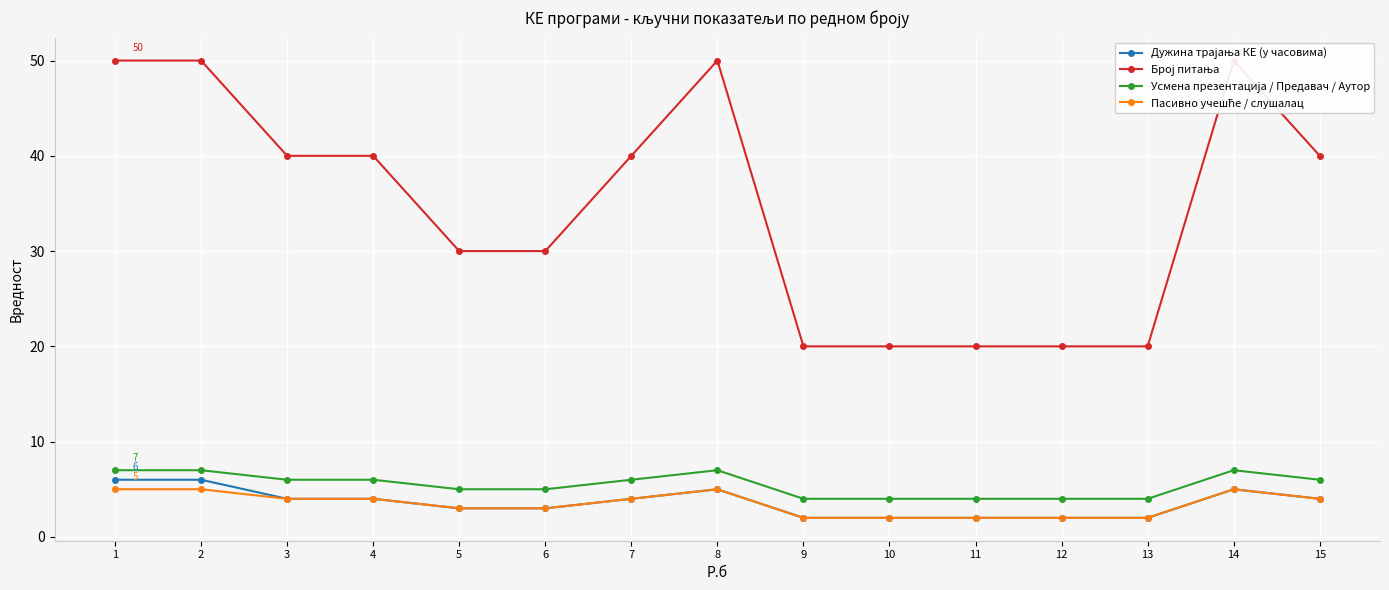

What is the average value of the Усмена презентација / Предавач / Аутор series?

5